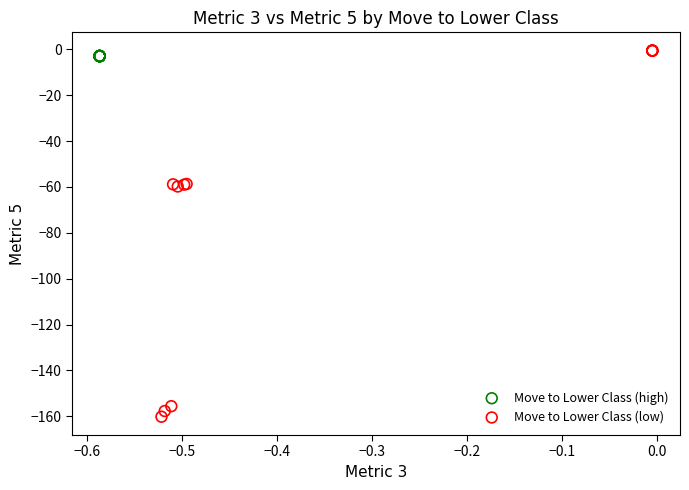

Which series reaches the minimum Y coordinate?

Move to Lower Class (low)